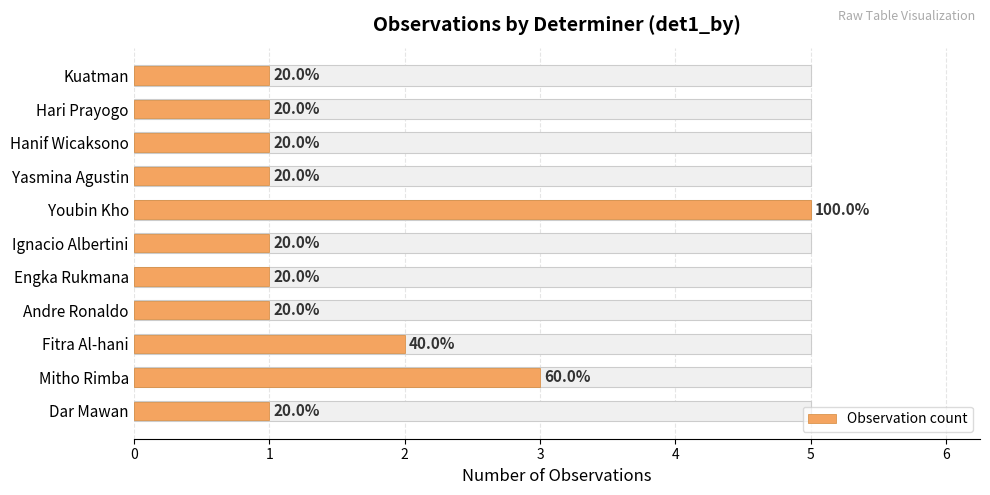

Reading left to right, transcribe all the data shown in this chart.

1	3	2	1	1	1	5	1	1	1	1